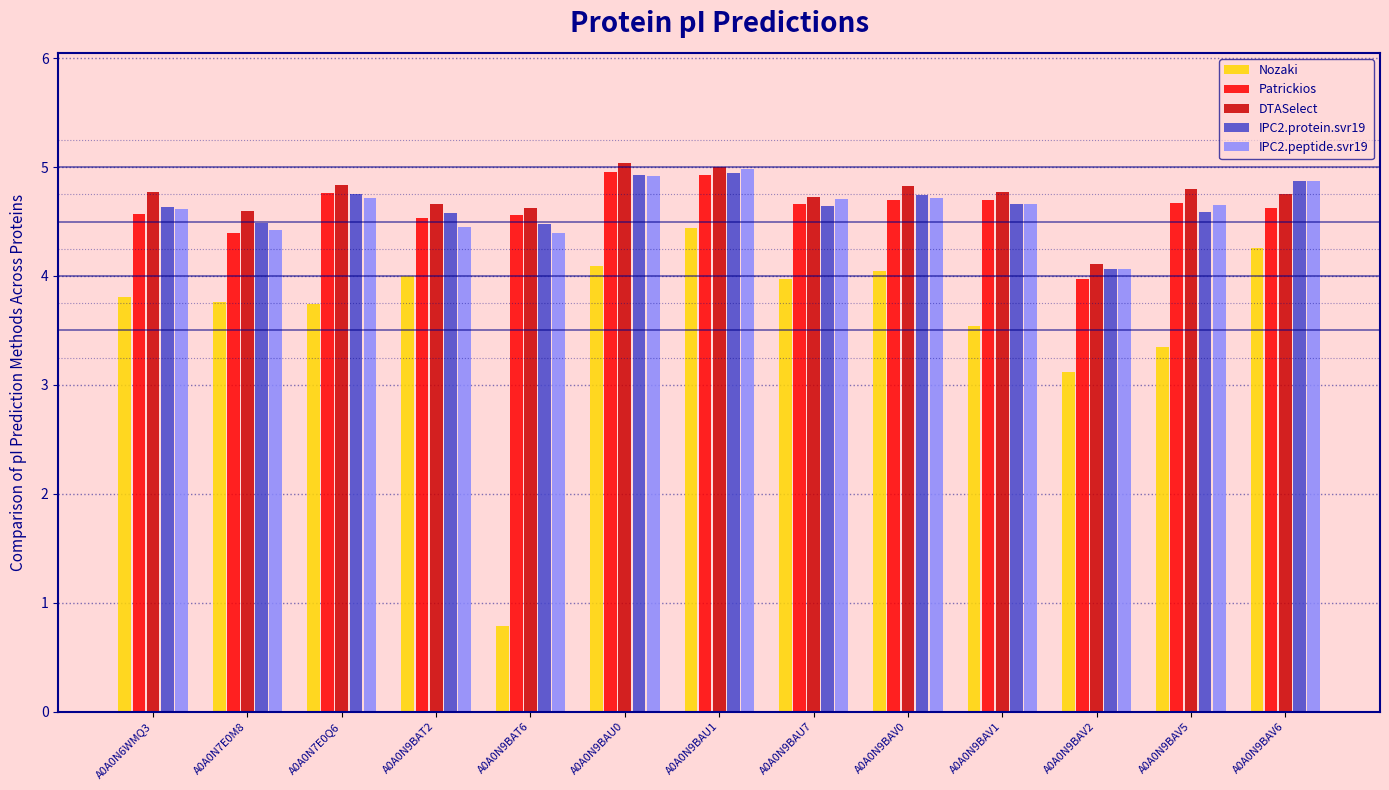

The value of Patrickios at A0A0N9BAT6 is 4.6. True or false?

True